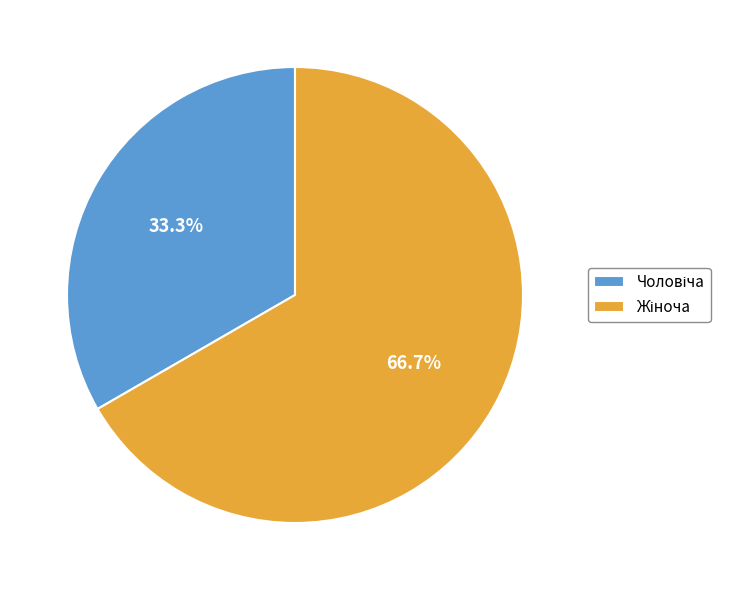

Count the number of slices in the pie.

2